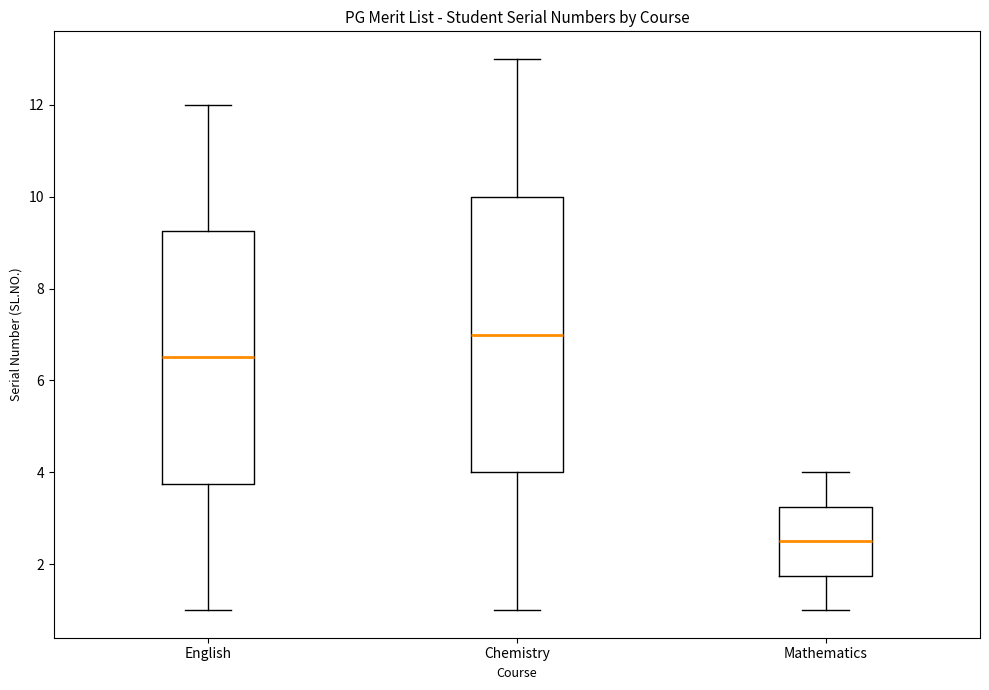

Reading left to right, read every box against the y-axis: the position of its median line, the range the box covers, and the ends of its whiskers. The values are not printed on the chart, so give them approximately, as read against the axis.

English: median 6.6, box 3.8 to 9.2, whiskers 1.0 to 12.0
Chemistry: median 7.0, box 4.0 to 10.0, whiskers 1.0 to 13.0
Mathematics: median 2.6, box 1.8 to 3.2, whiskers 1.0 to 4.0